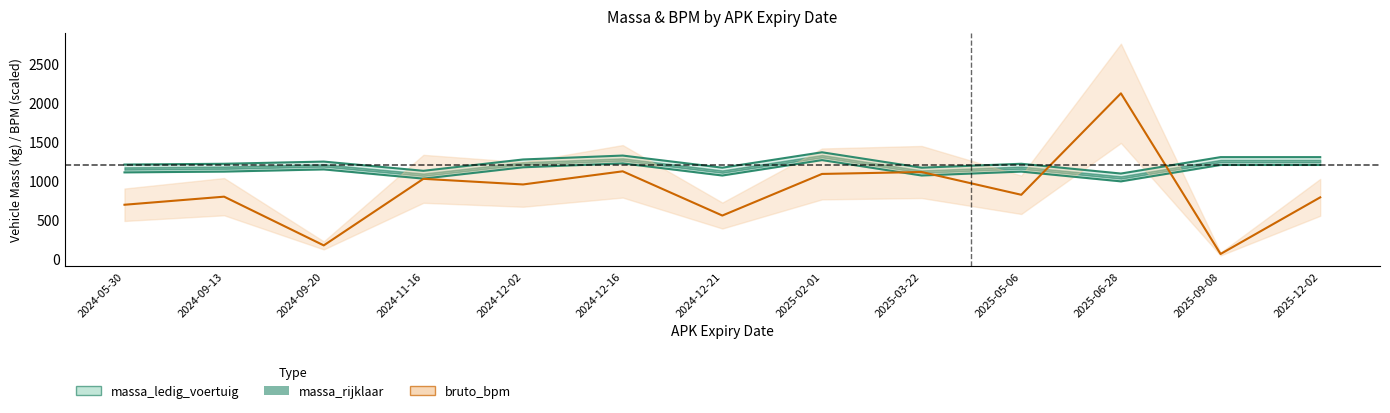

Where is bruto_bpm_line nearest to the value 1088?

2025-02-01